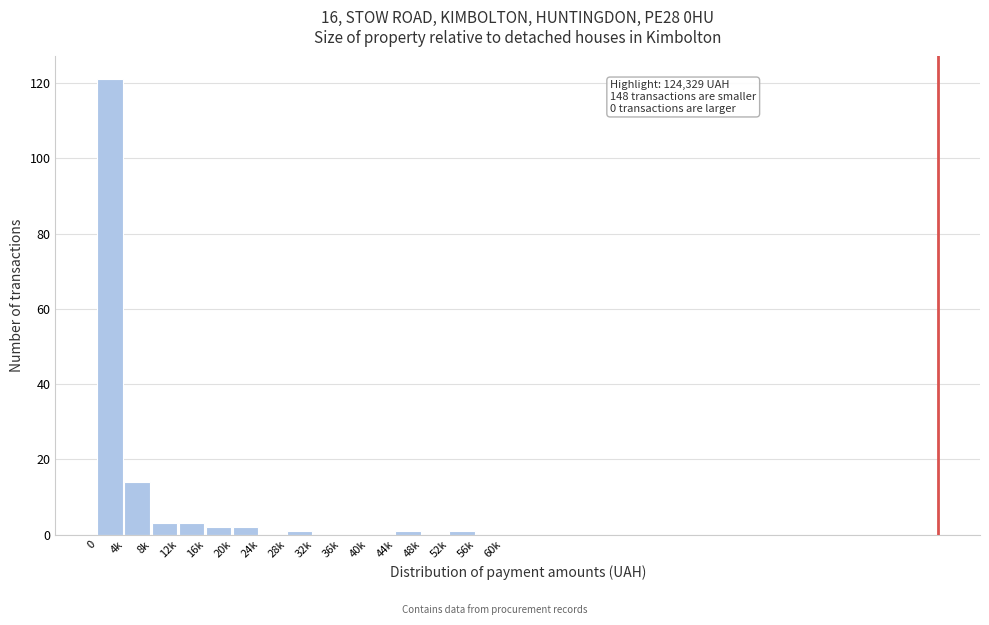

Reading left to right, list all the values displayed in this chart.

0=121	4k=14	8k=3	12k=3	16k=2	20k=2	24k=0	28k=1	32k=0	36k=0	40k=0	44k=1	48k=0	52k=1	56k=0